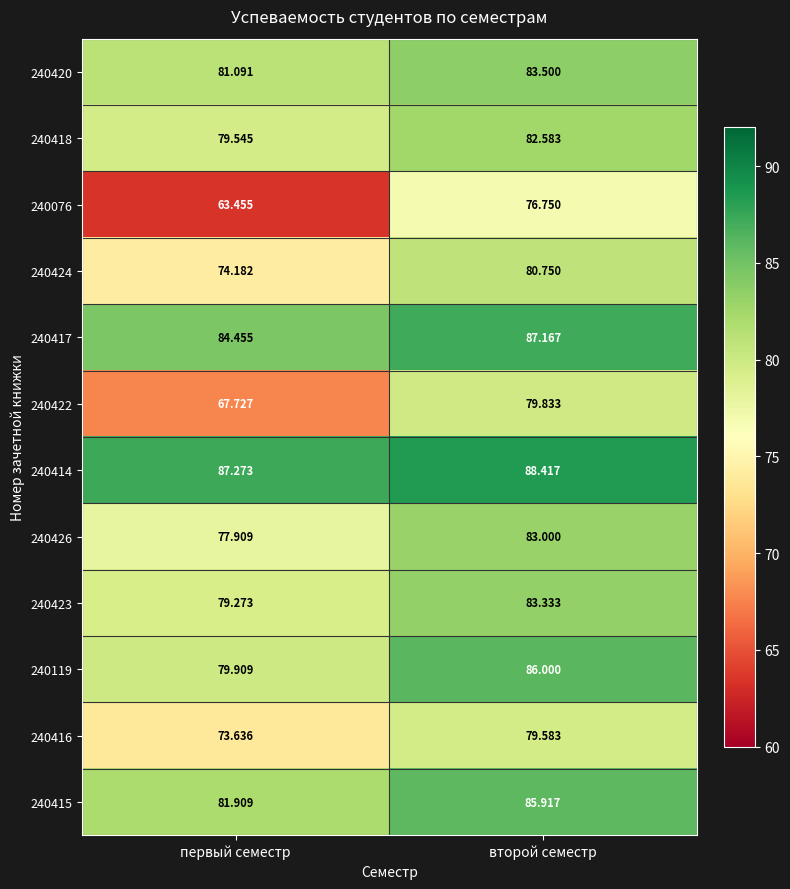

What is the spread (max minus min) of values at второй семестр?

11.7